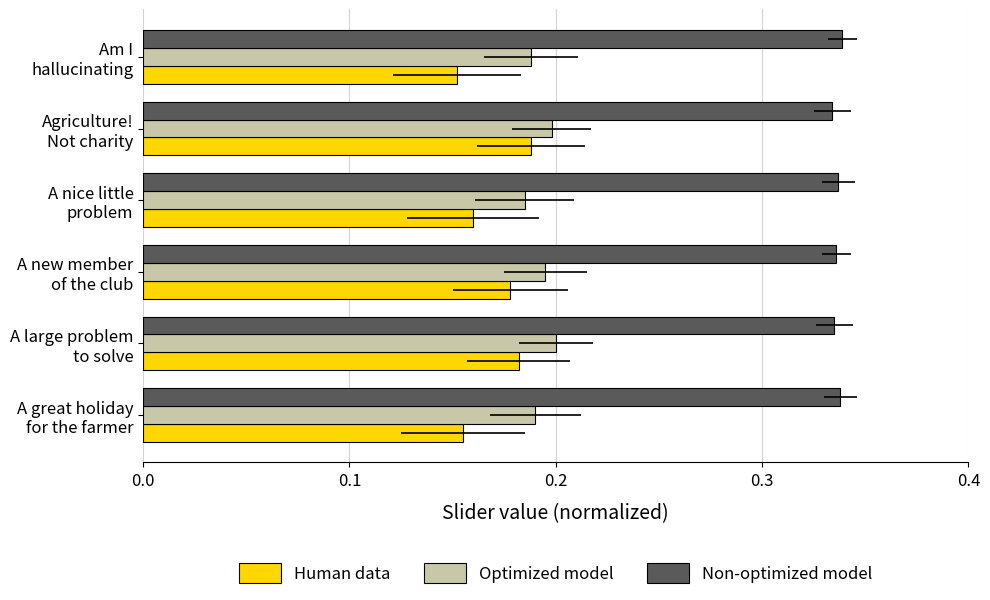

Between A great holiday for the farmer and Am I hallucinating, which series saw the biggest shift?

Human data